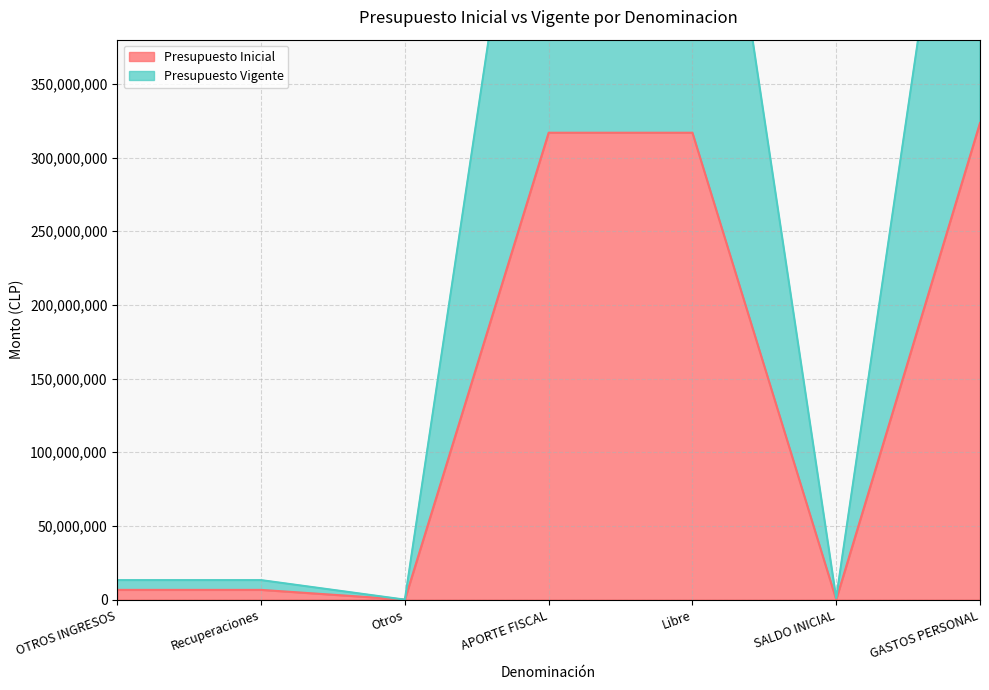

Where is the first local minimum for Presupuesto Inicial?

Otros